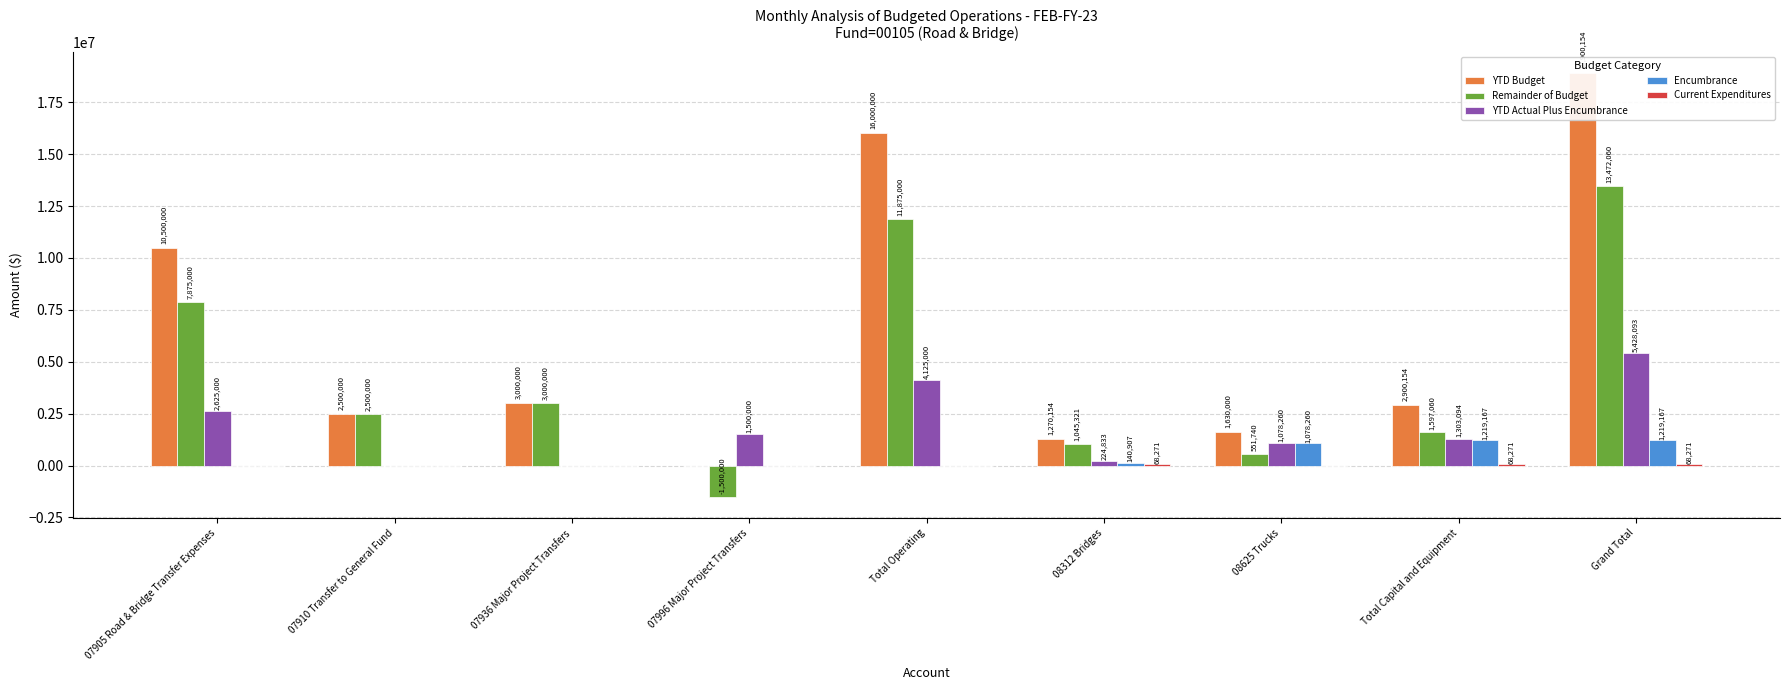

What position from the right is Total Operating?

5